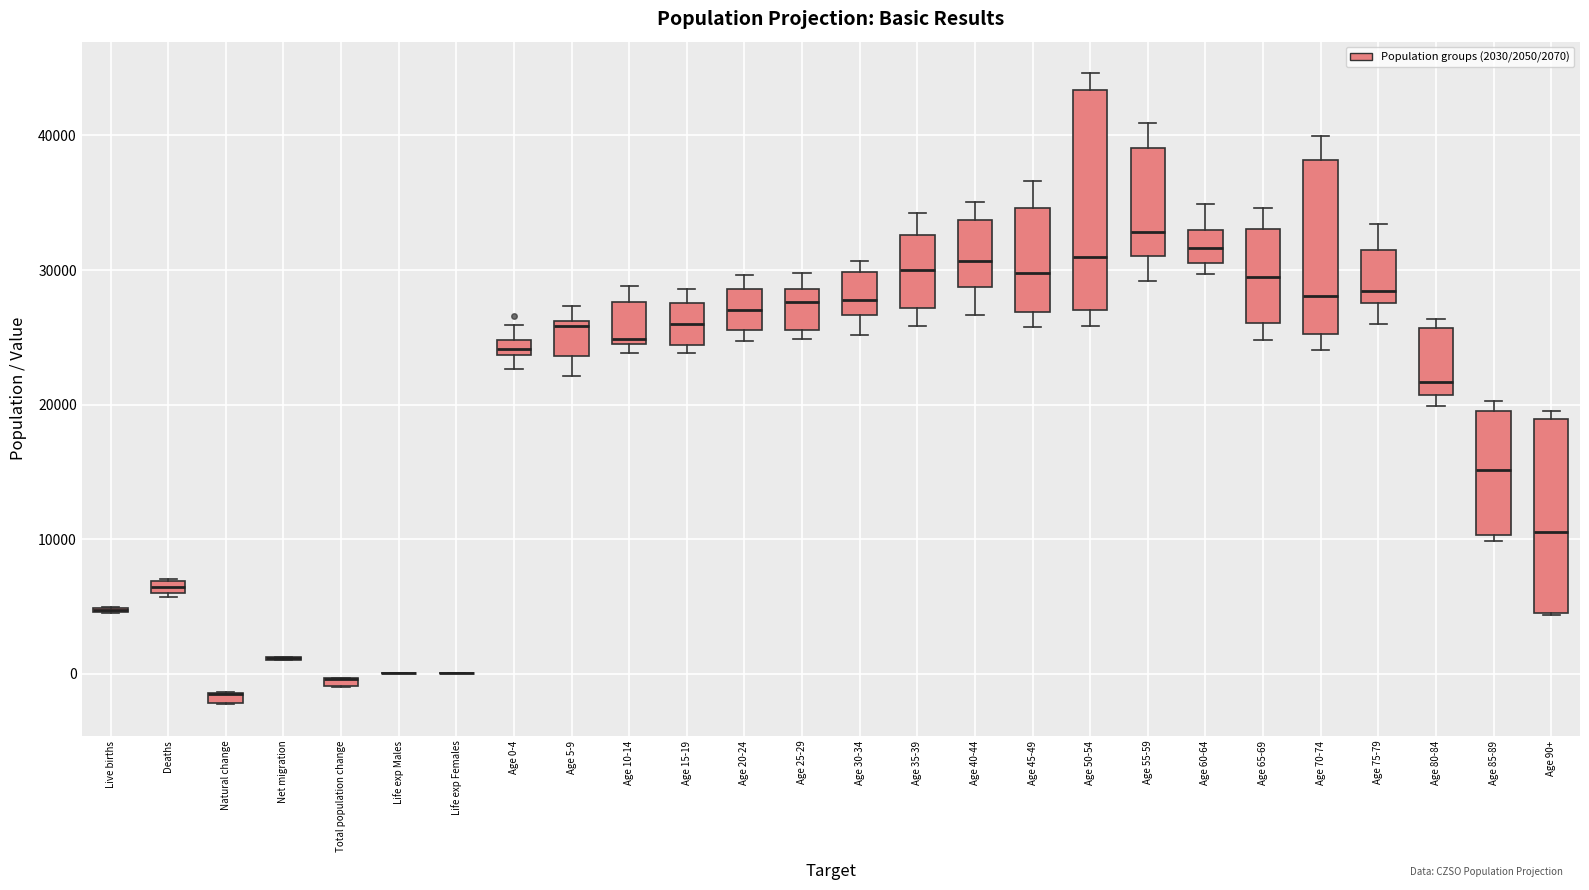

Which box is the tallest, from its lower edge to its upper edge?

Age 50-54